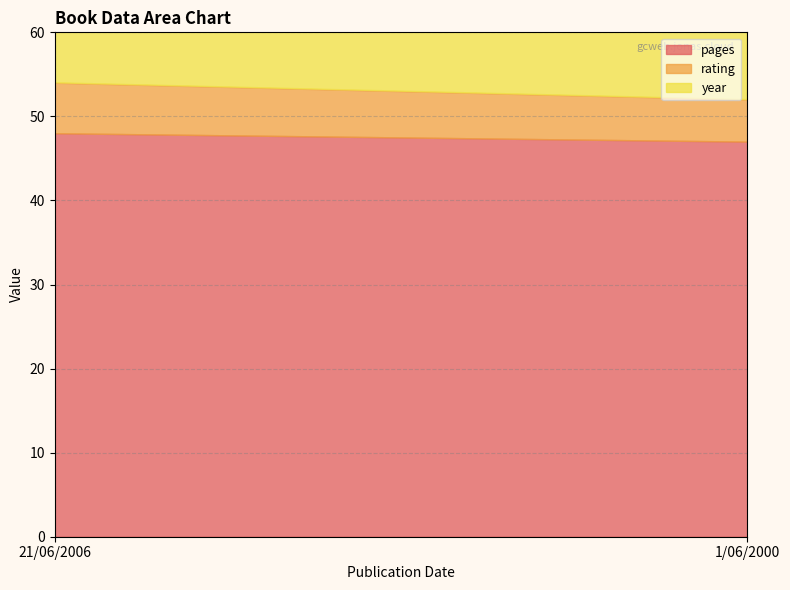

What is the sum of the pages values at 1/06/2000 and 21/06/2006?

95